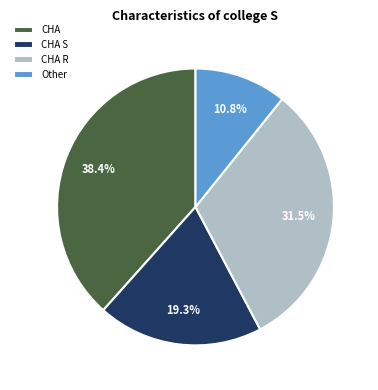

How much of the chart is everything except Other?

89.2%